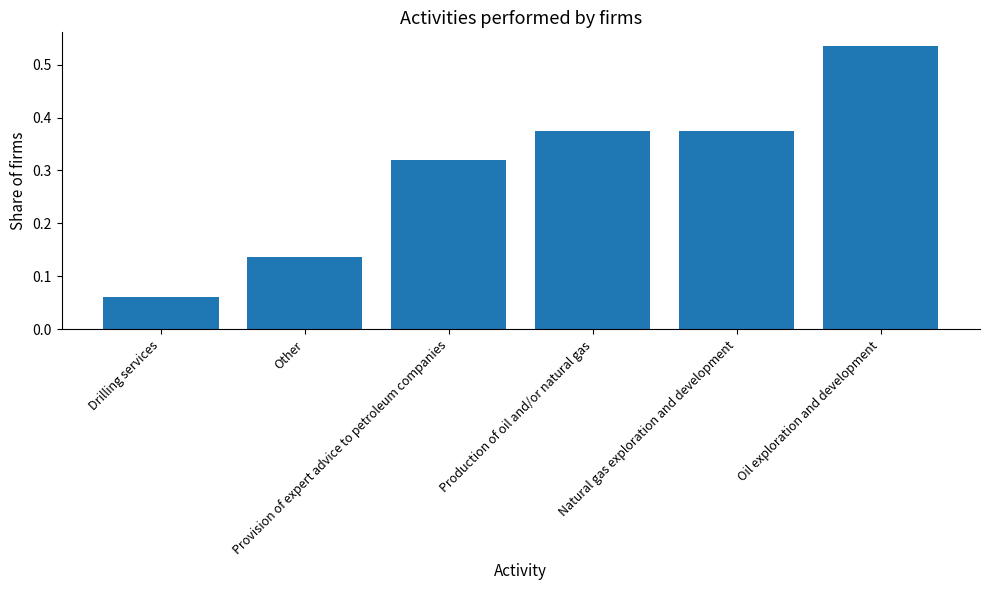

How many values are between 0 and 1?

6